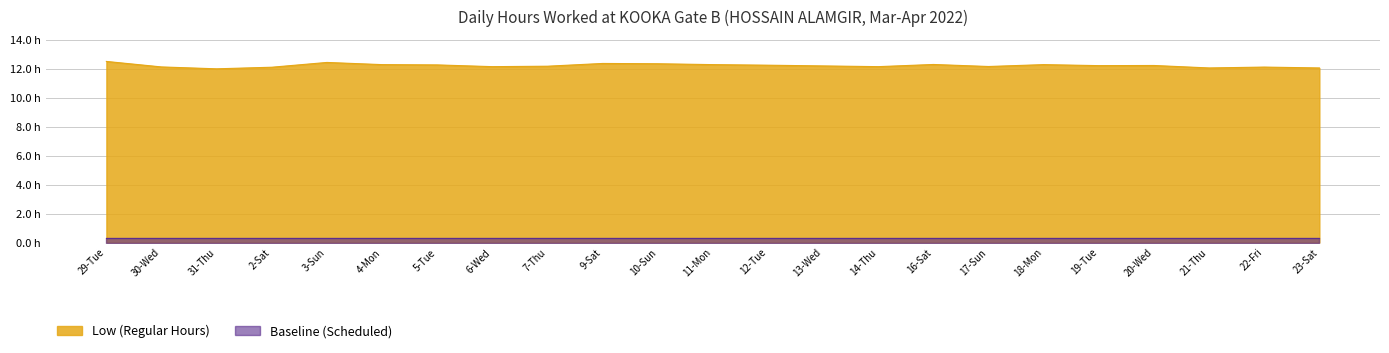

At which label is the value closest to 12?

31-Thu